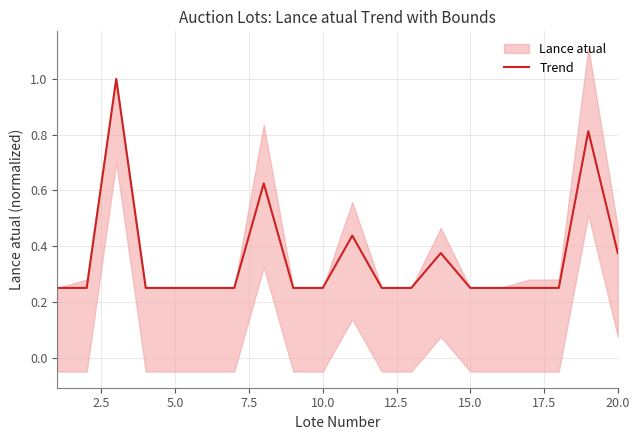

Reading right to left, list all the values displayed in this chart.

0.4	0.8	0.2	0.2	0.2	0.2	0.4	0.2	0.2	0.4	0.2	0.2	0.6	0.2	0.2	0.2	0.2	1.0	0.2	0.2